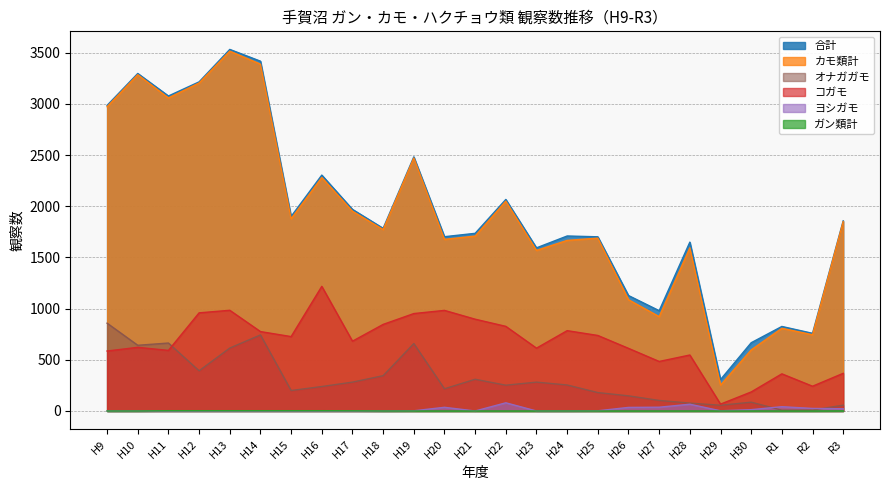

The カモ類計 series shows 756 at H12. True or false?

False